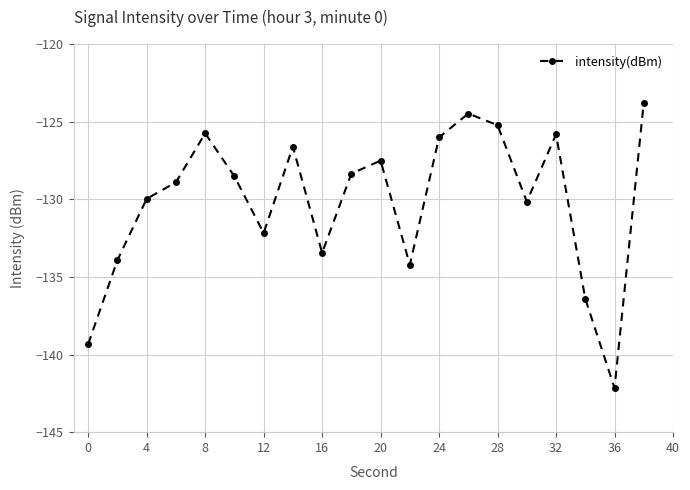

What is the sum of all values?

-2602.7